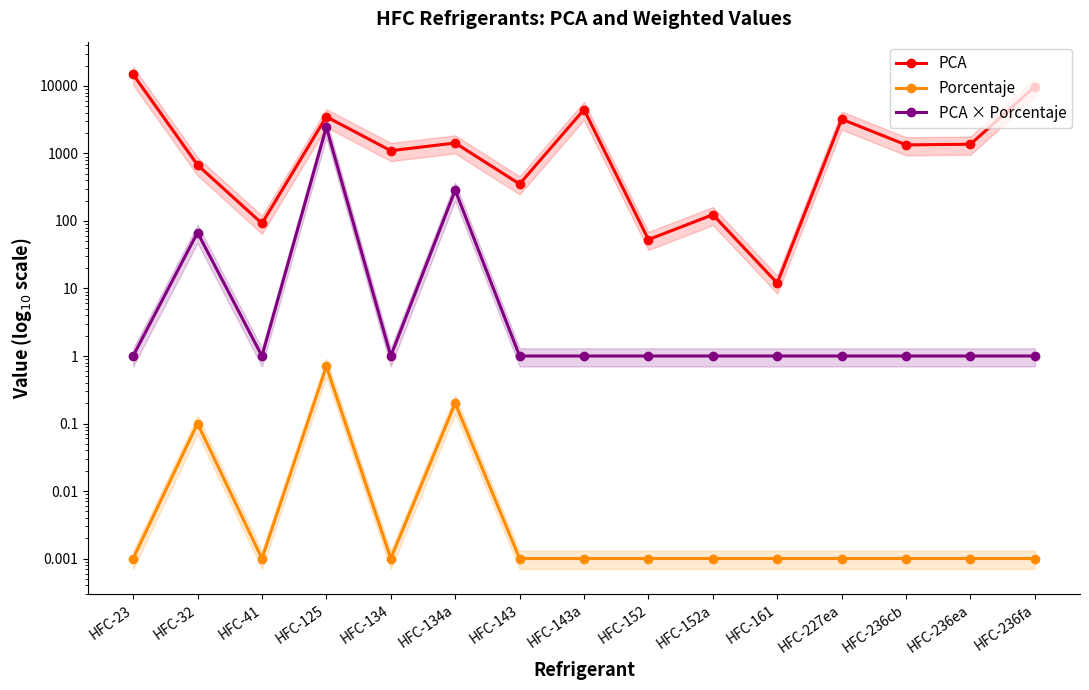

What is the label of the 5th point from the left?

HFC-134